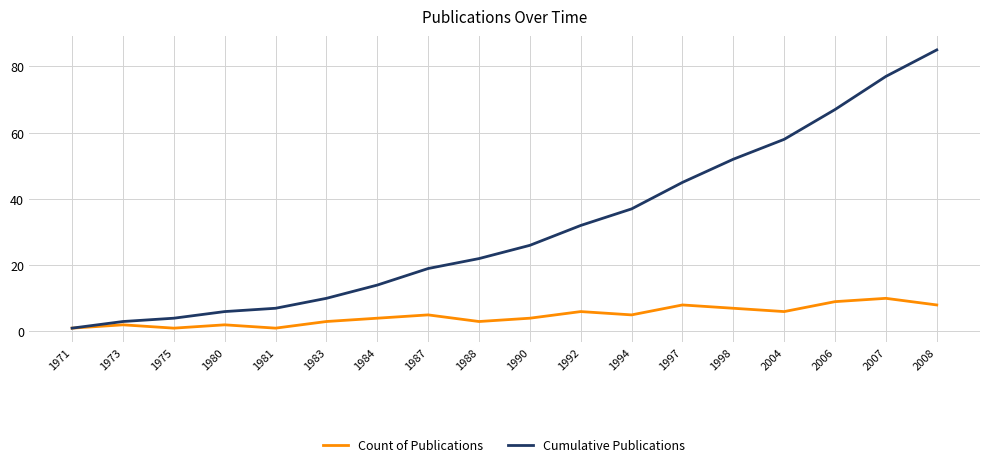

How many series are shown in this chart?

2